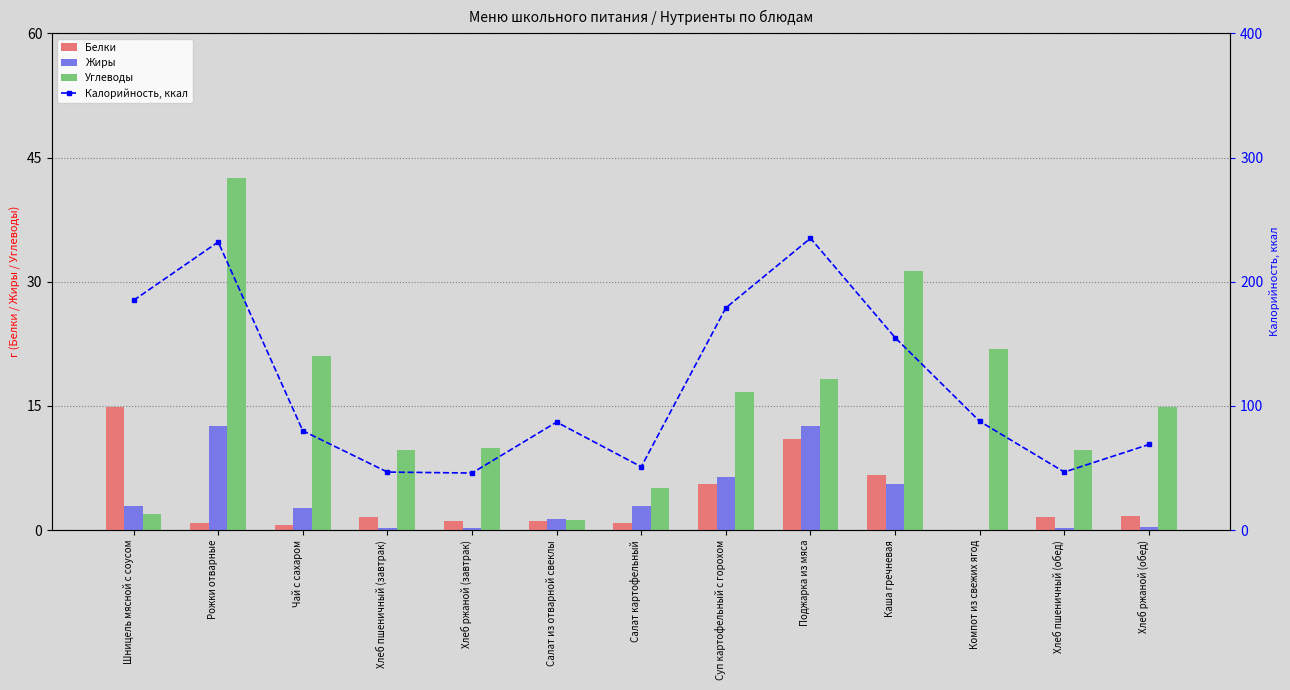

What is the sum of all Белки values?

47.6